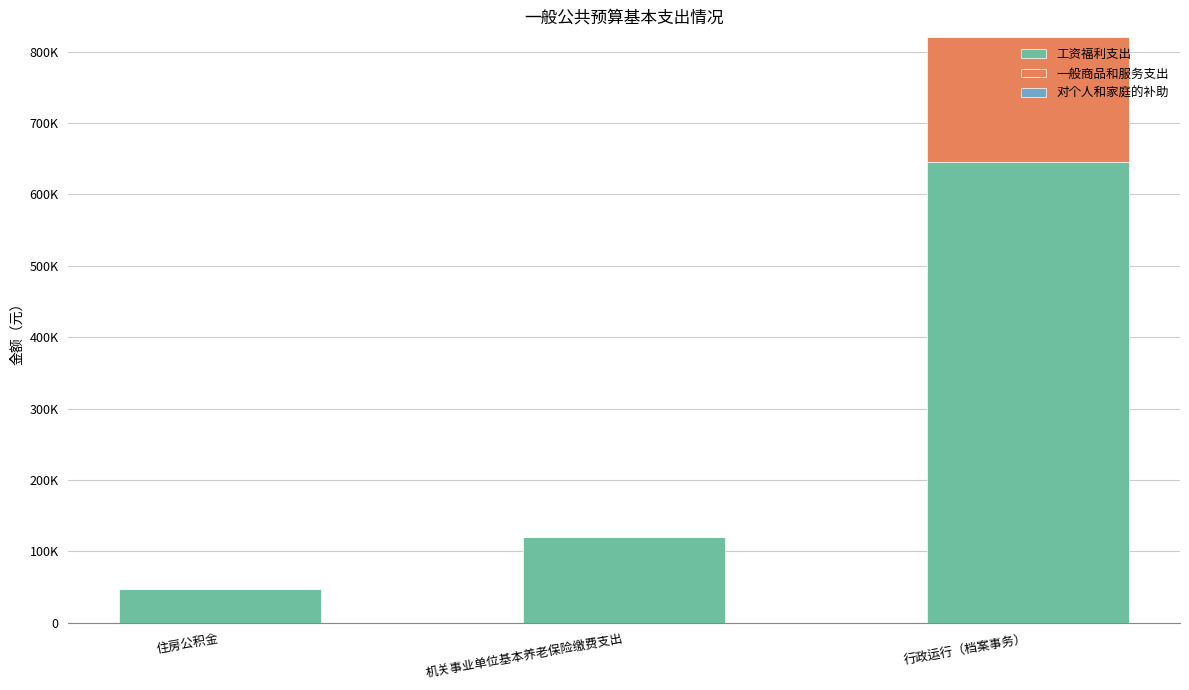

What is the sum of the 工资福利支出 values at 住房公积金 and 机关事业单位基本养老保险缴费支出?

167415.6